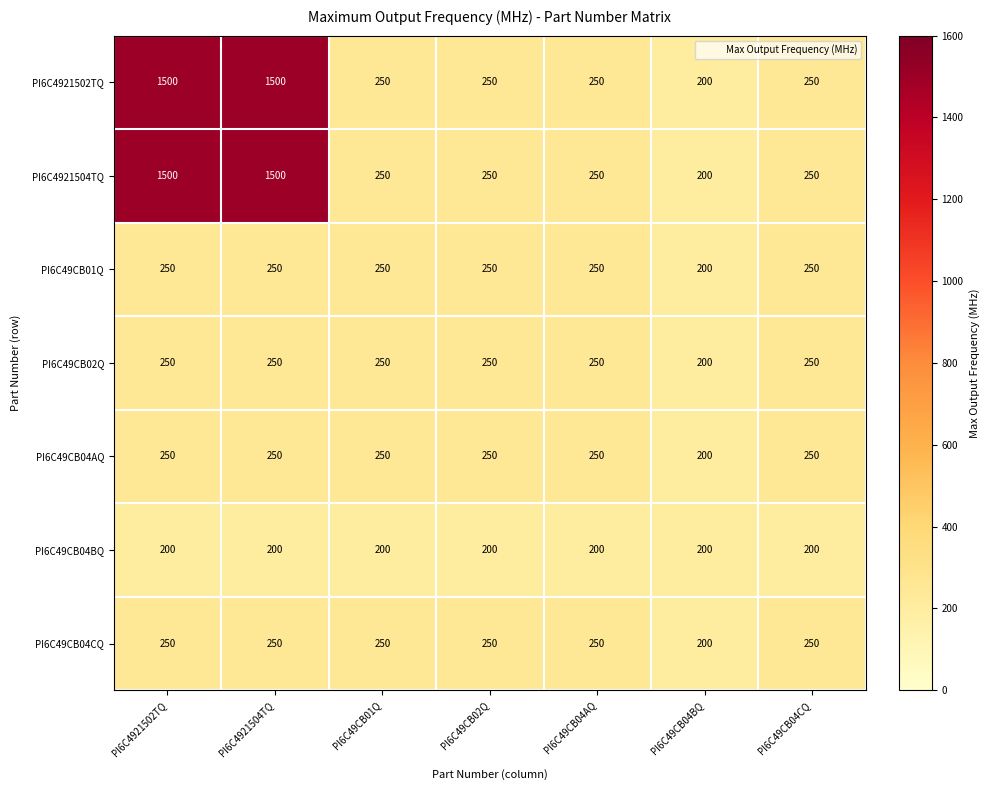

How many categories are shown in the chart?

7